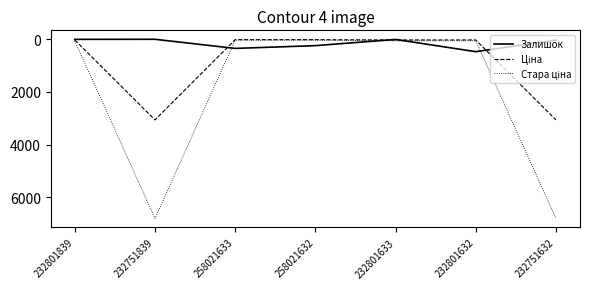

What is the maximum value shown in the chart?

6799.2